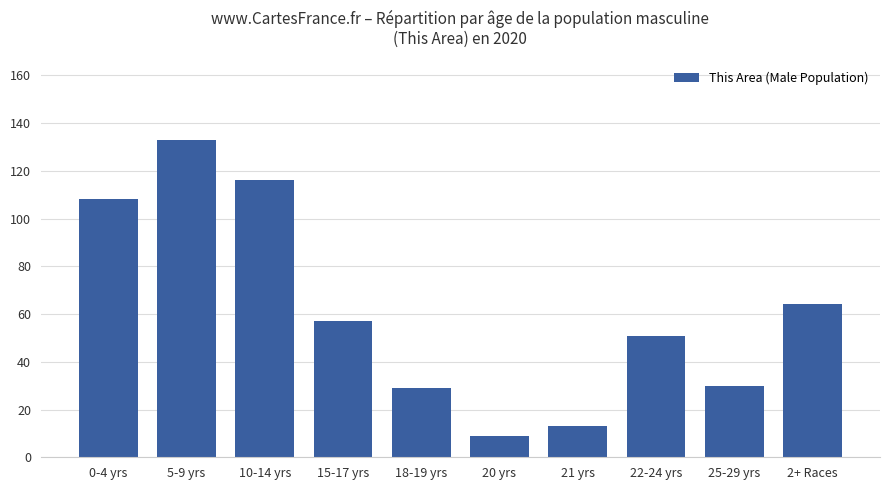

What is the approximate value at 10-14 yrs, to the nearest 10?

120